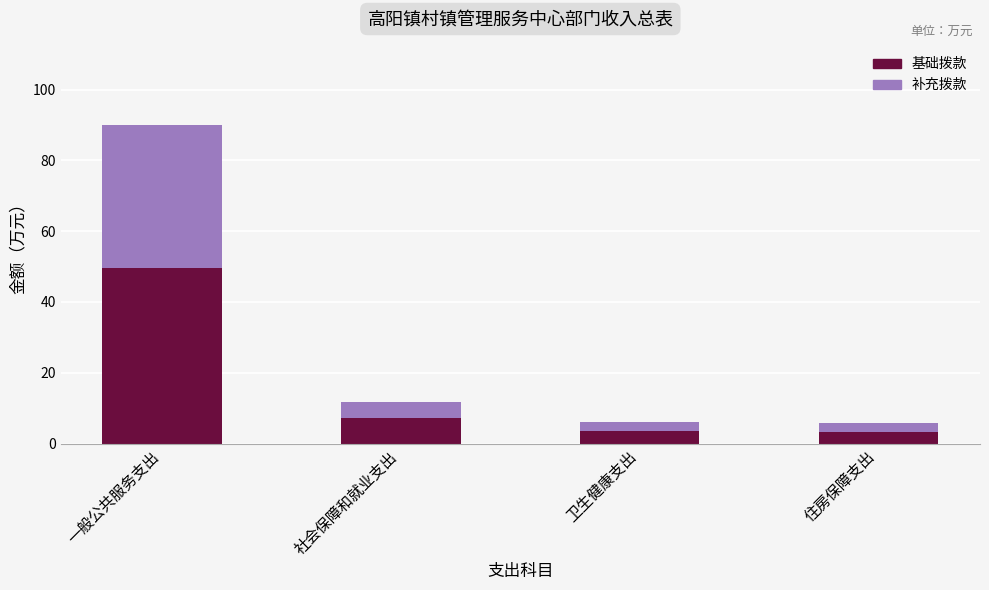

At which category is the sum across all series the highest?

一般公共服务支出